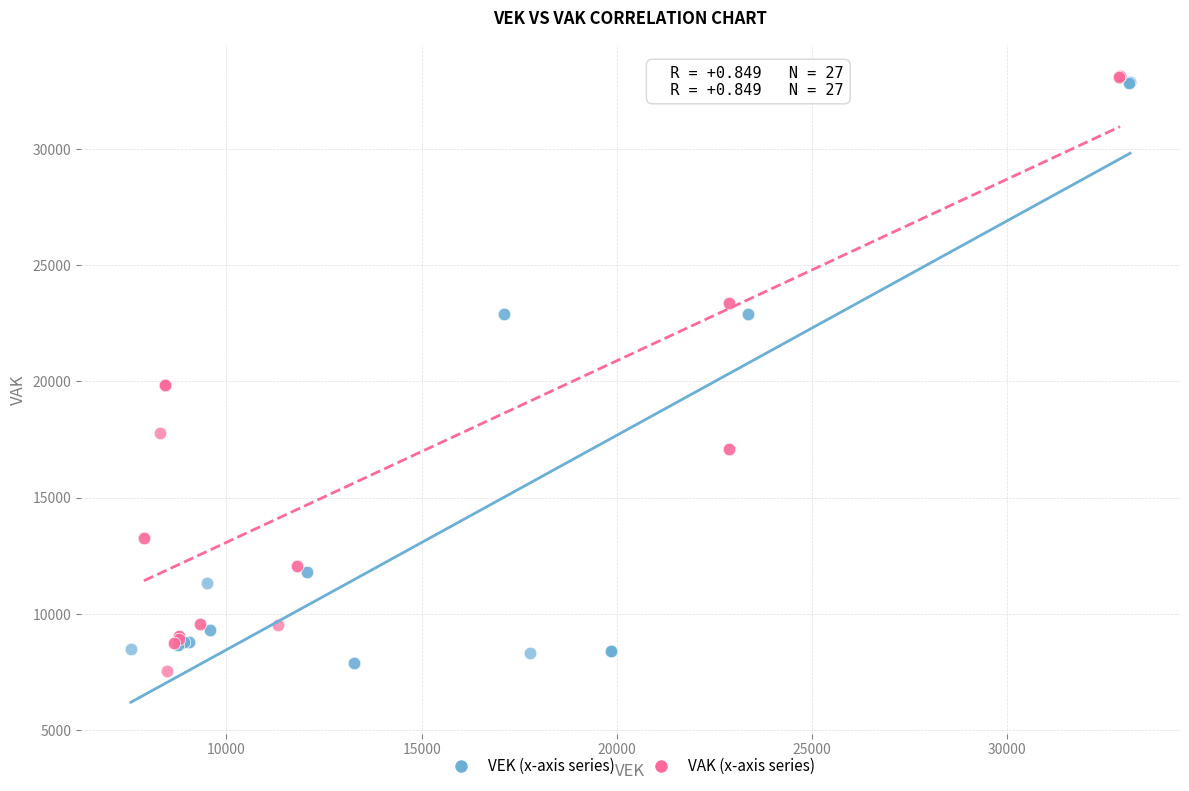

What are all the series names shown in the legend?

VEK (x-axis series), VAK (x-axis series)